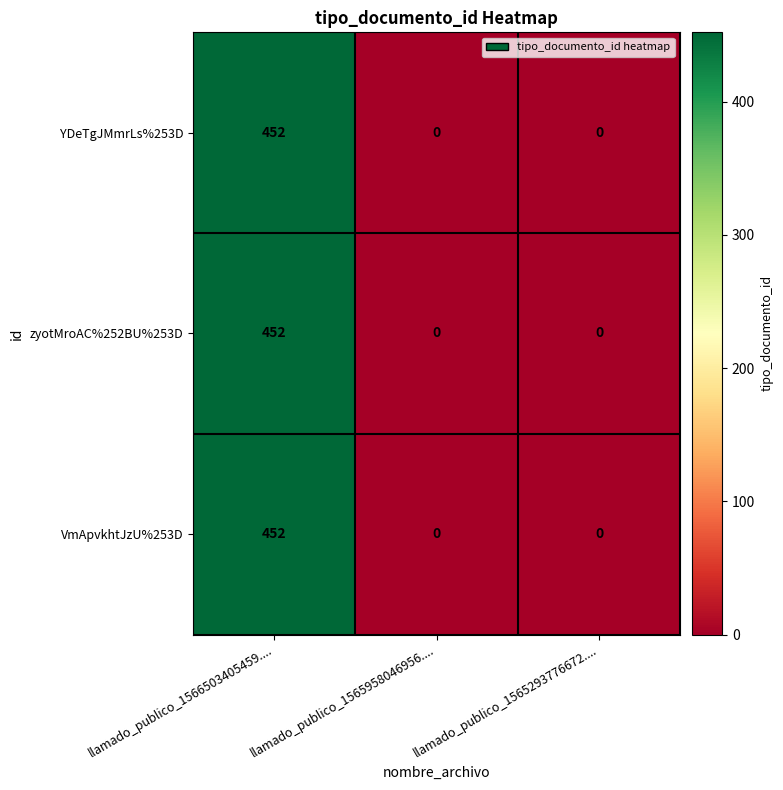

What is the sum of all VmApvkhtJzU%253D values?

452